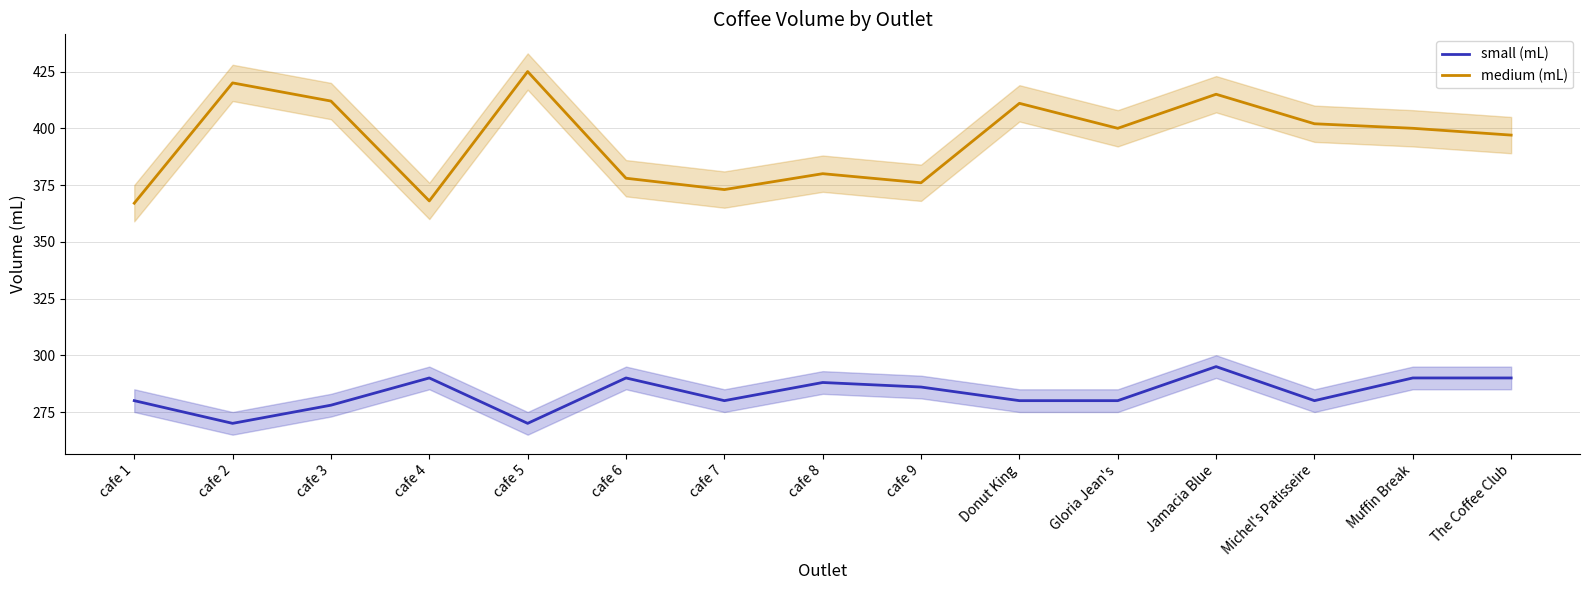

List the series in order of their overall mean, lowest first.

small (mL), medium (mL)